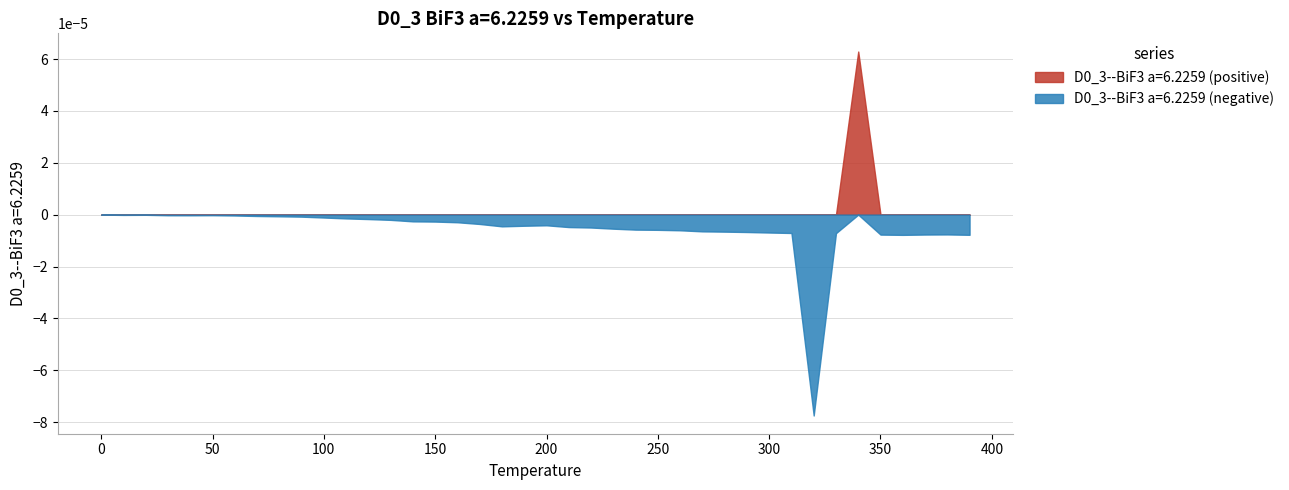

At which category does the data reach its first local valley?

10.0